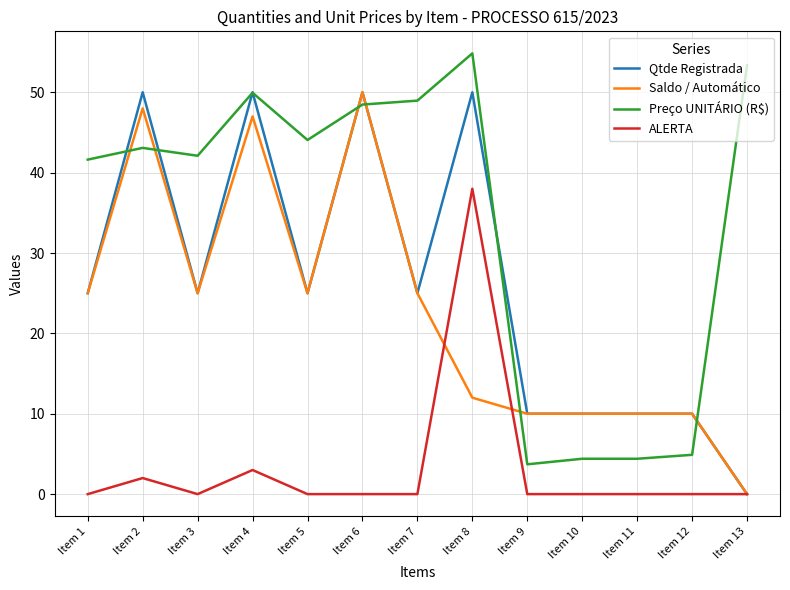

At how many categories does at least one series exceed 37?

9